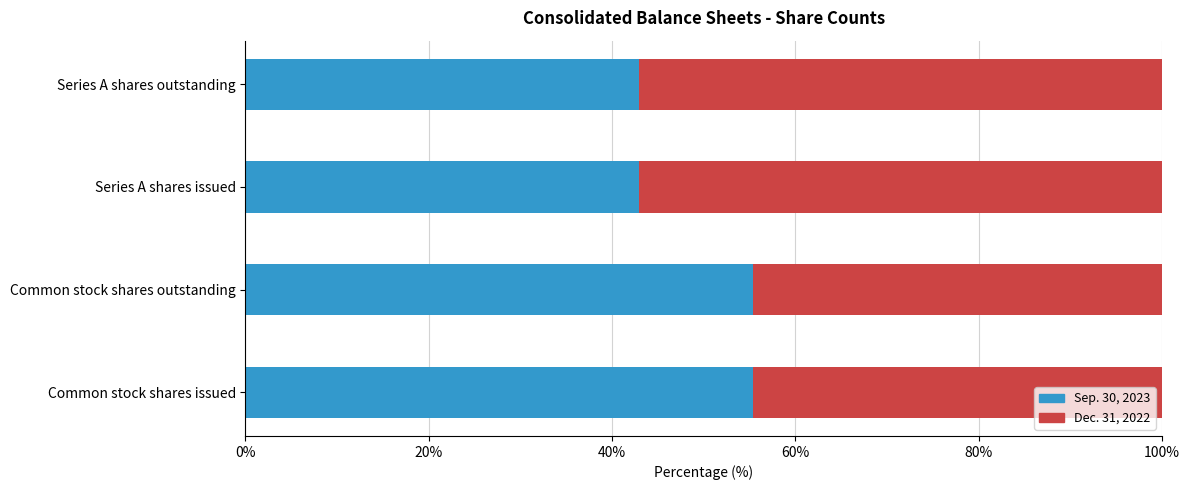

What is the lowest value of the Sep. 30, 2023 series?

43.0